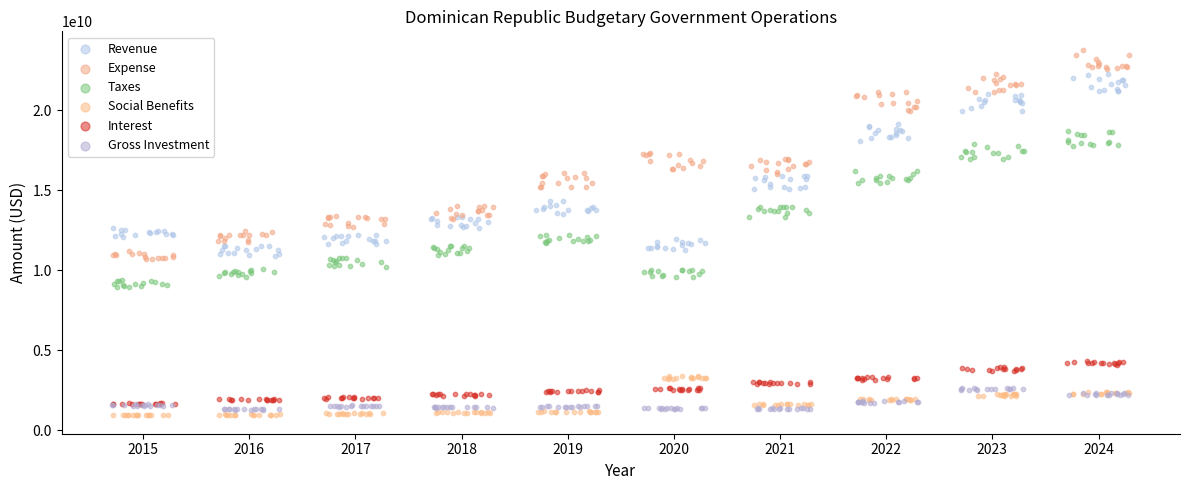

Which series has the largest Y range (max minus min)?

Expense